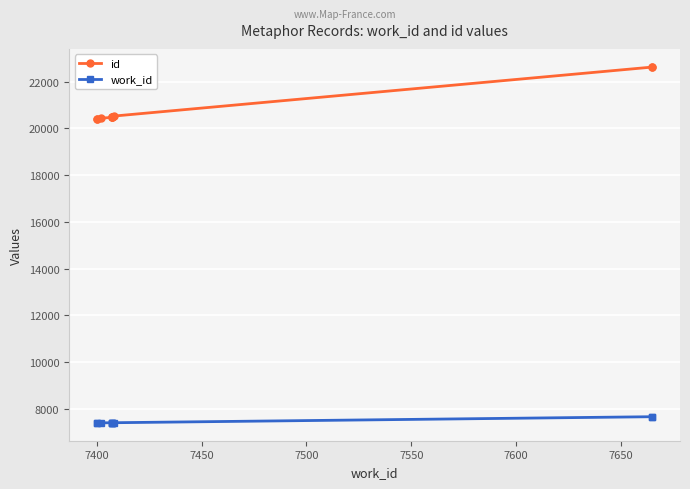

What is the average value of the id series?

20901